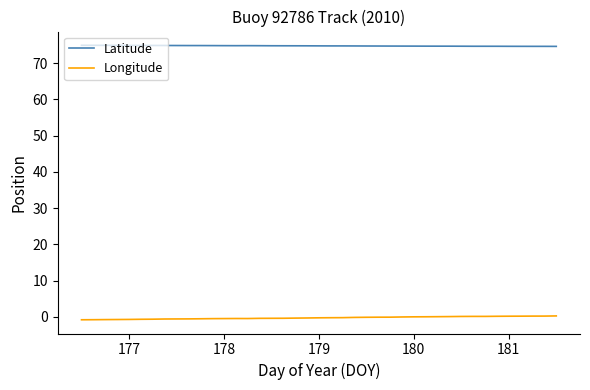

List the series in order of their overall mean, highest first.

Latitude, Longitude